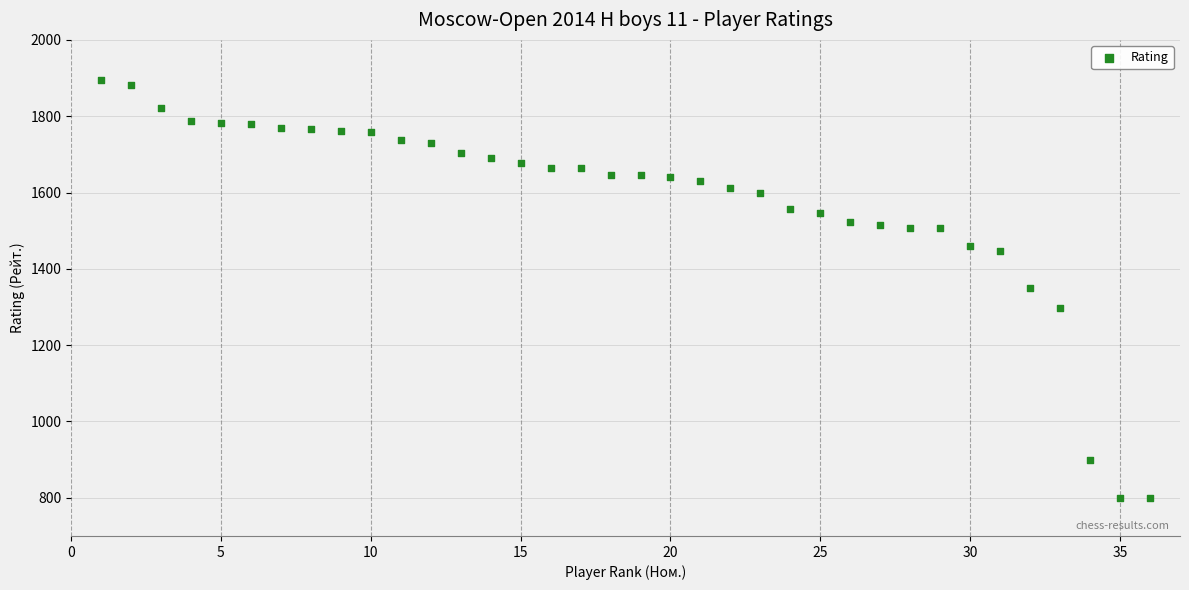

What is the range of X values (max minus min)?

35